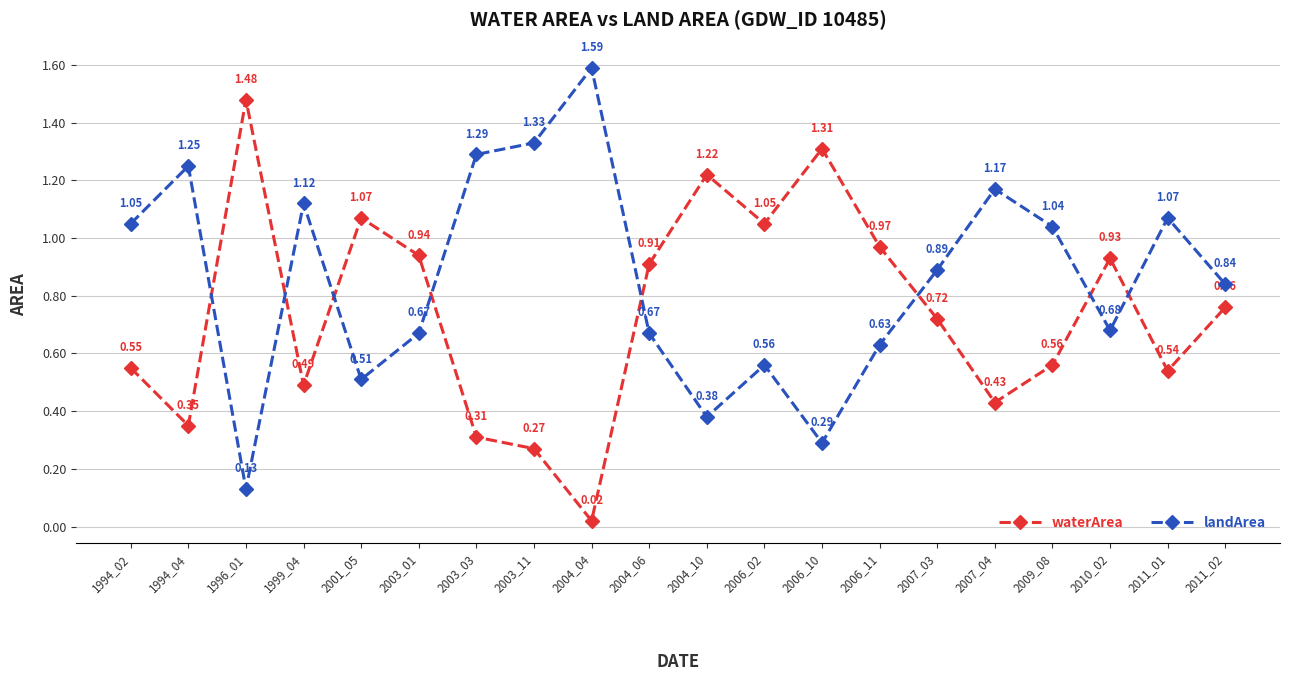

What is the sum of all waterArea values?

14.9